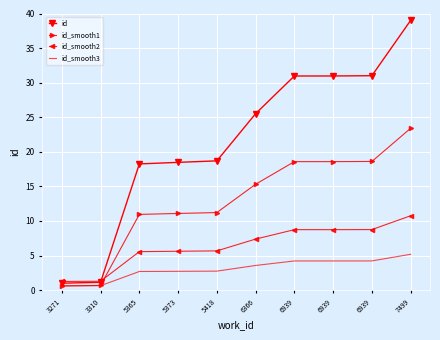

What are all the series names shown in the legend?

id, id_smooth1, id_smooth2, id_smooth3